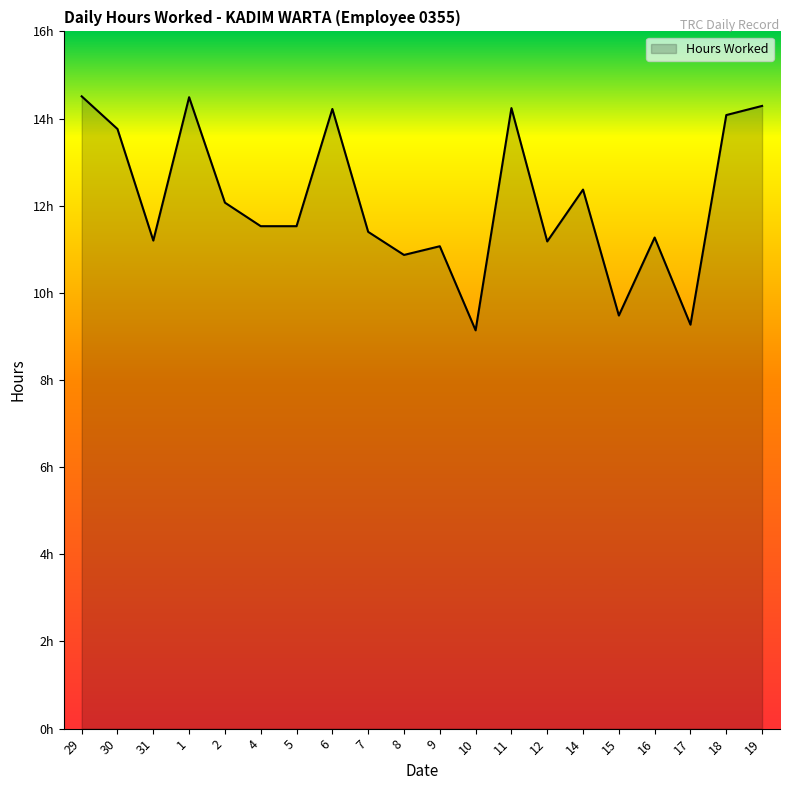

What is the label of the 5th point from the left?

2